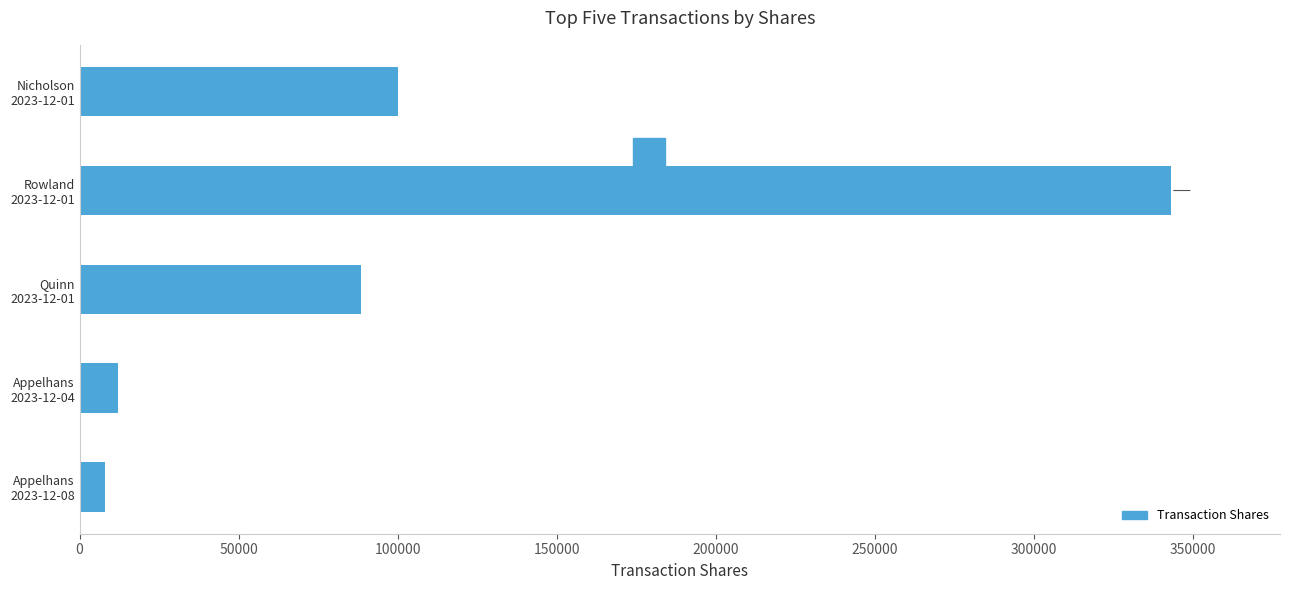

What is the difference between the second highest and second lowest values?

88000